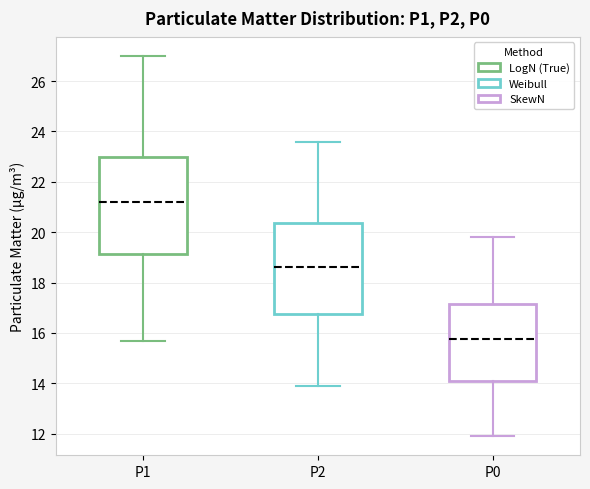

Reading left to right, read every box against the y-axis: the position of its median line, the range the box covers, and the ends of its whiskers. The values are not printed on the chart, so give them approximately, as read against the axis.

P1: median 21.2, box 19.2 to 23.0, whiskers 15.8 to 27.0
P2: median 18.6, box 16.8 to 20.4, whiskers 14.0 to 23.6
P0: median 15.8, box 14.0 to 17.2, whiskers 12.0 to 19.8